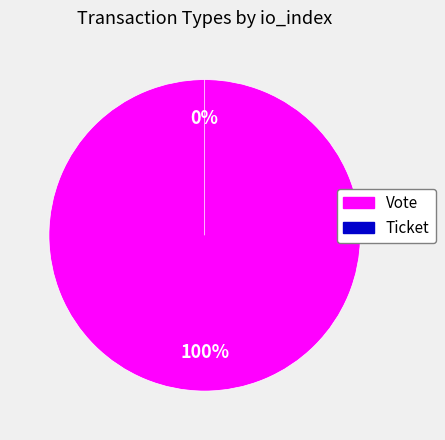

True or false: Ticket accounts for 1% of the total.

False